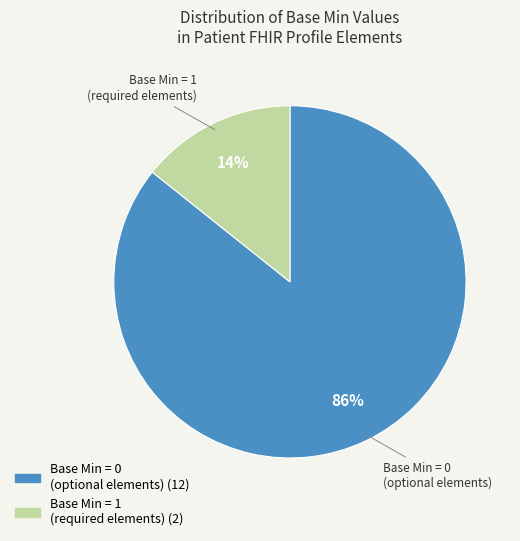

To the nearest percent, what is the average slice percentage?

50%